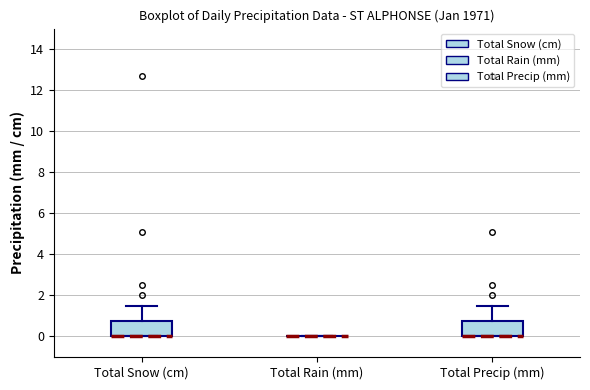

Reading left to right, transcribe this box plot: for each box, give where its median line is, the range the box spans, and where its two whiskers end, as read against the y-axis. The values are not printed on the chart, so give them approximately, as read against the axis.

Total Snow (cm): median 0.0 (drawn on the box's lower edge), box 0.0 to 0.8, whiskers 0.0 to 1.6
Total Rain (mm): box collapsed to a line at 0.0, whiskers 0.0 to 0.0
Total Precip (mm): median 0.0 (drawn on the box's lower edge), box 0.0 to 0.8, whiskers 0.0 to 1.6